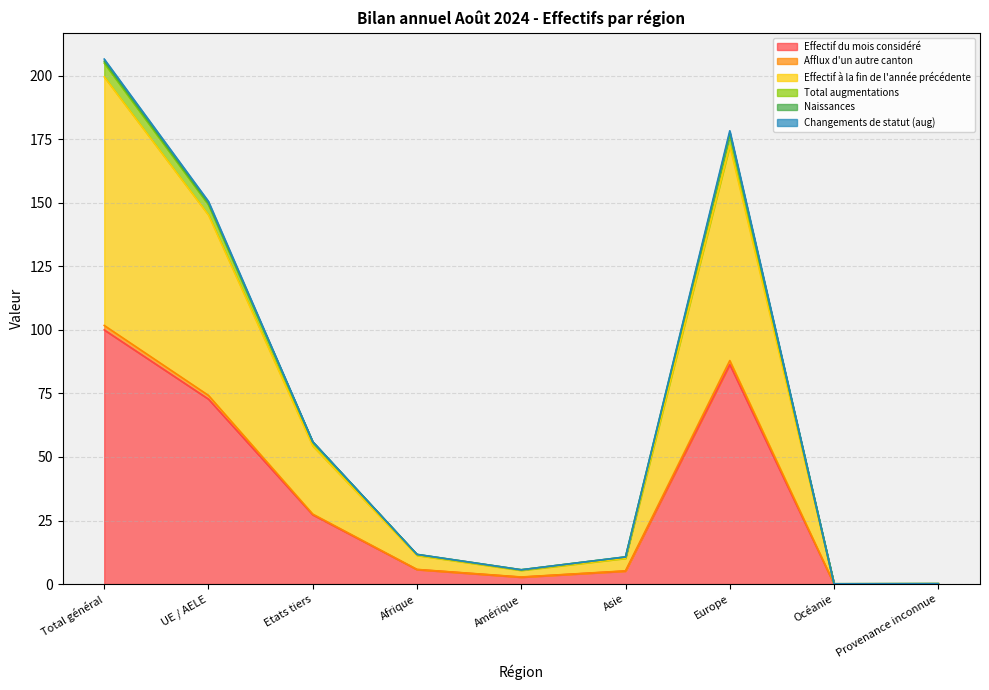

What is the highest value of the Effectif du mois considéré series?

100.0